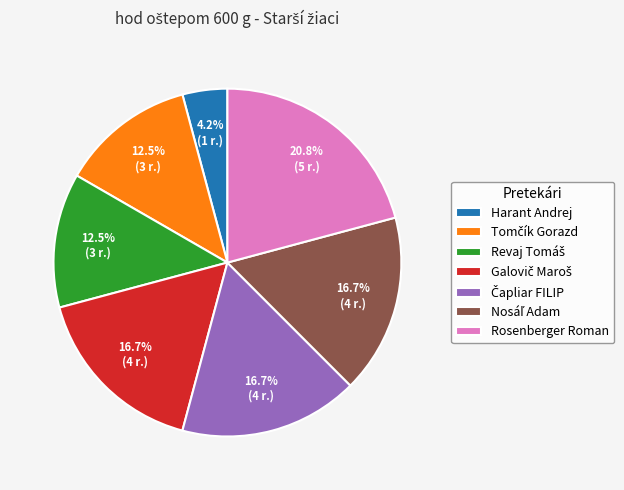

How many slices are in this pie chart?

7